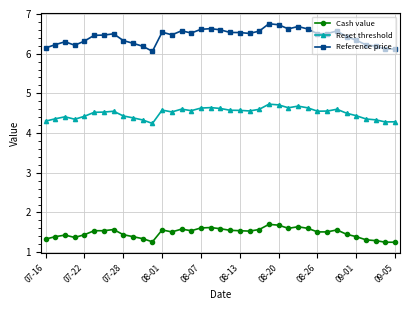

Count the number of data series in this chart.

3